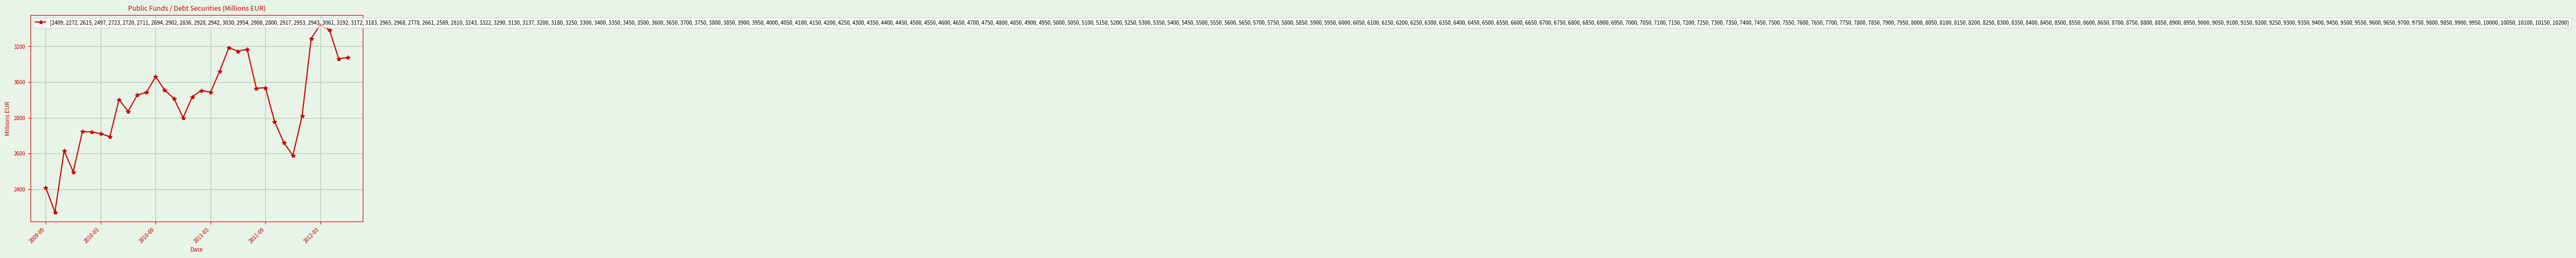

What is the value of the 23rd point from the left?

3183